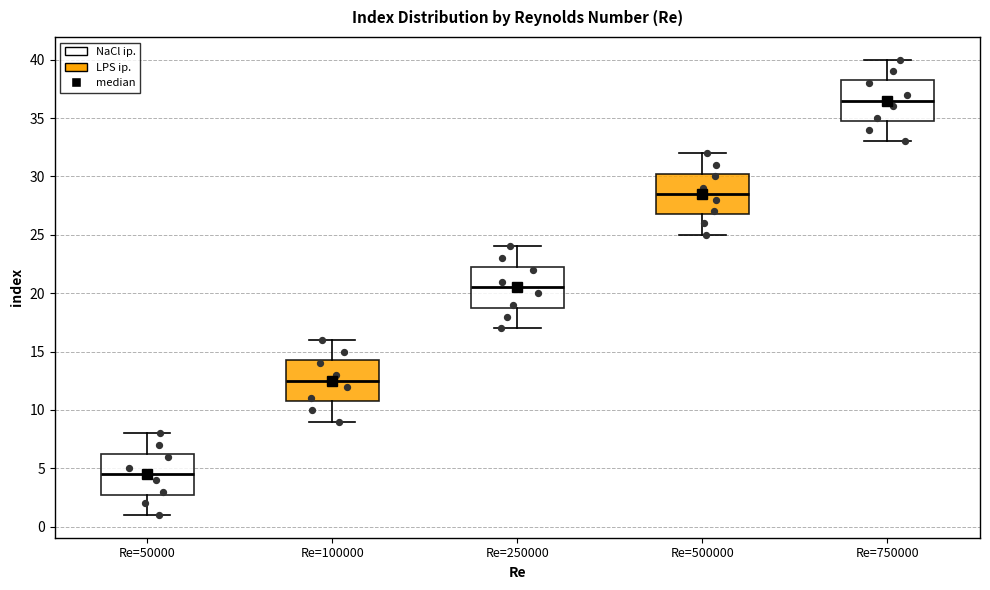

Which box has the lowest median line?

Re=50000